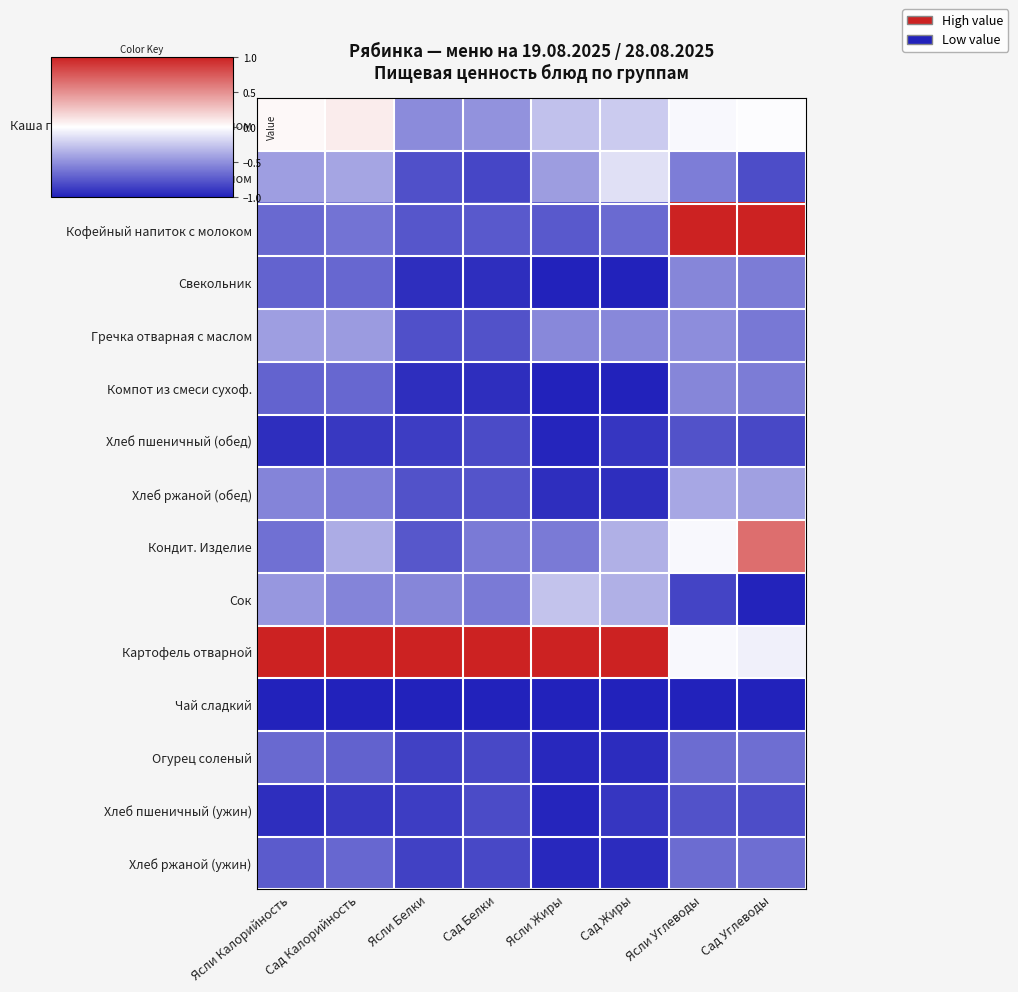

Which series has the largest total across all categories?

Картофель отварной